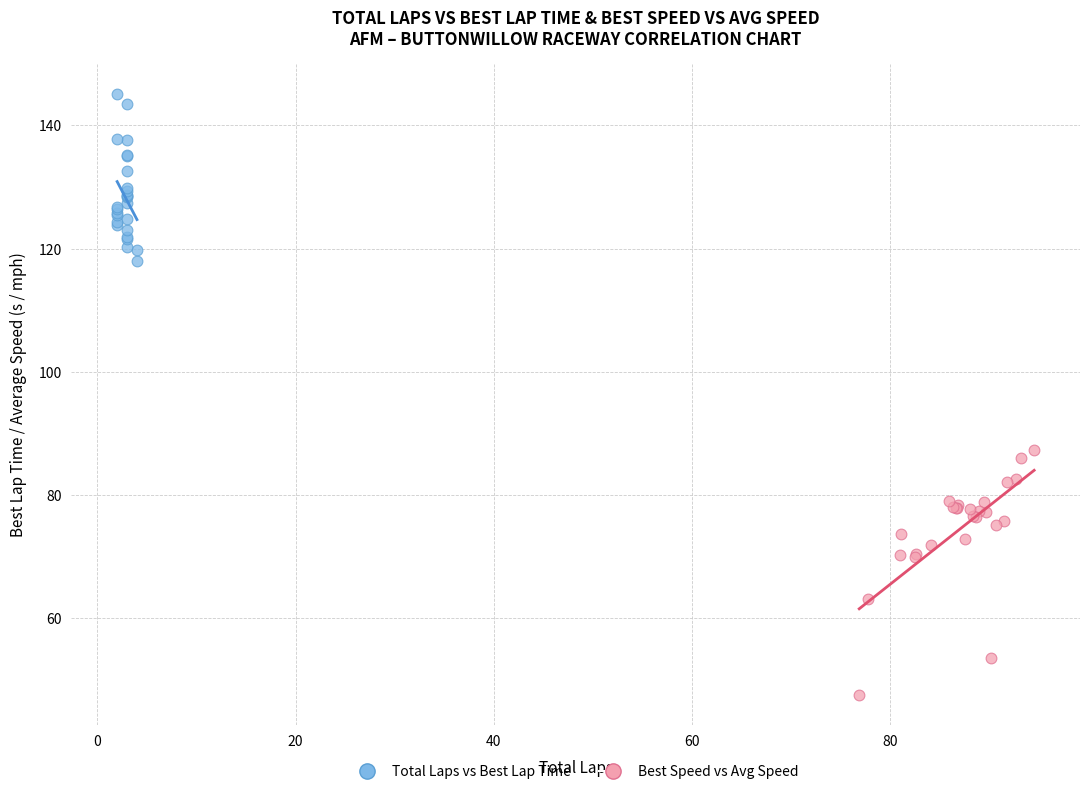

Which series has the largest Y range (max minus min)?

Best Speed vs Avg Speed